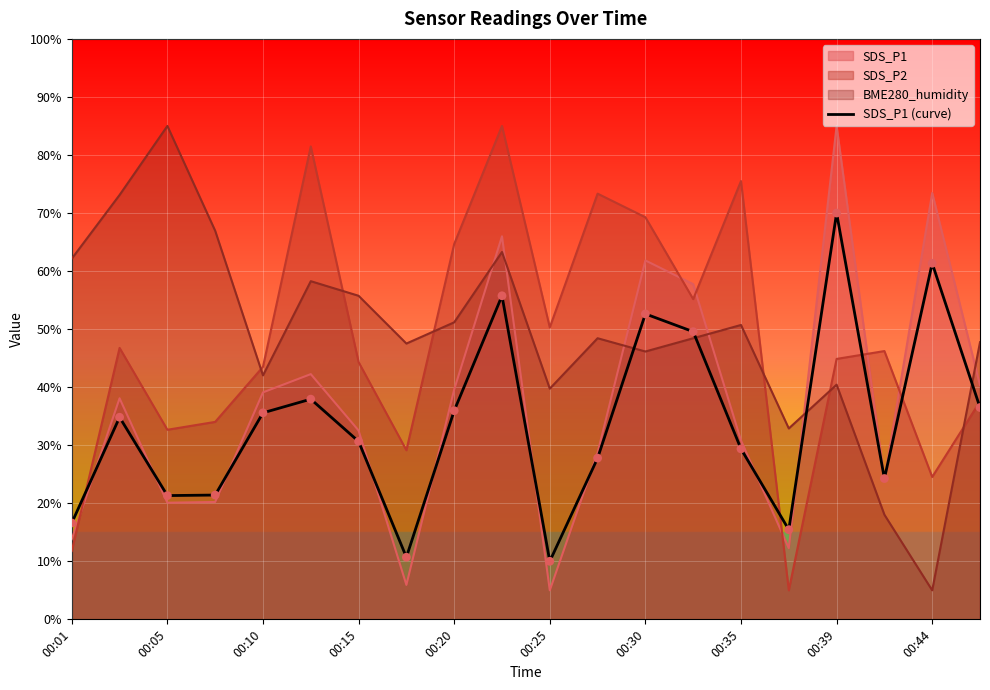

What is the spread (max minus min) of values at 00:30?

23.1